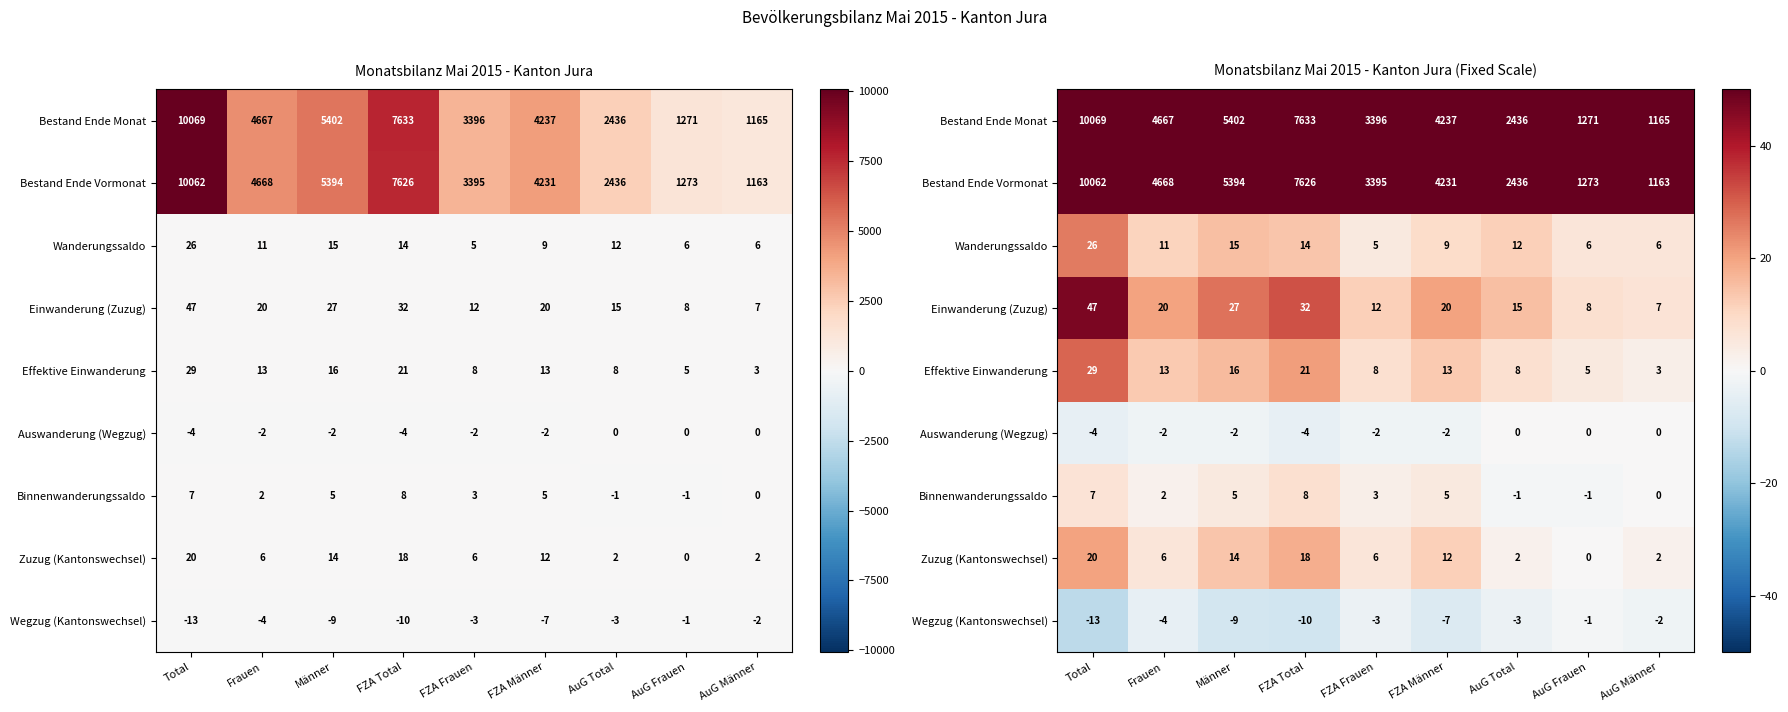

What is the difference between the maximum and minimum values in the Bestand Ende Vormonat series?

8899